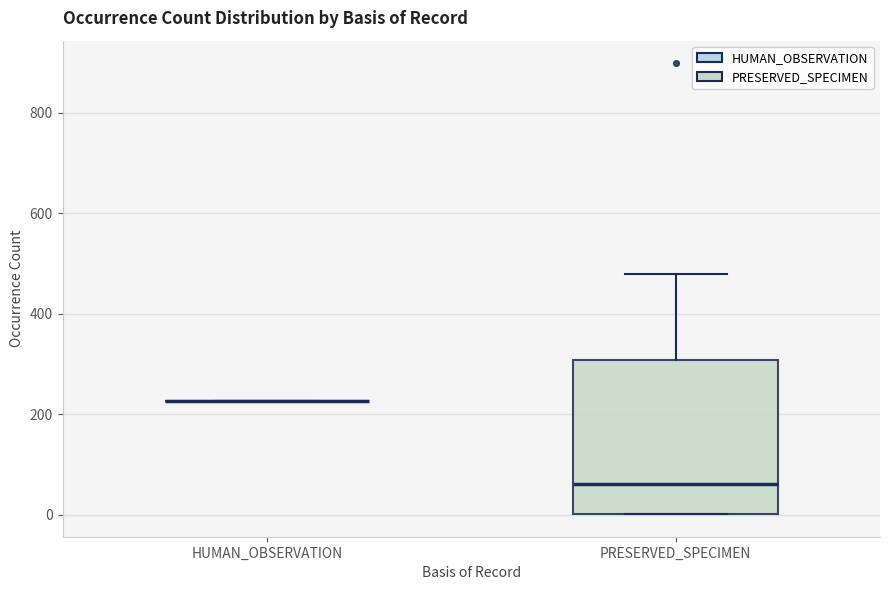

Reading left to right, read every box against the y-axis: the position of its median line, the range the box covers, and the ends of its whiskers. The values are not printed on the chart, so give them approximately, as read against the axis.

HUMAN_OBSERVATION: box collapsed to a line at 220, whiskers 220 to 220
PRESERVED_SPECIMEN: median 60, box 0 to 300, whiskers 0 to 480